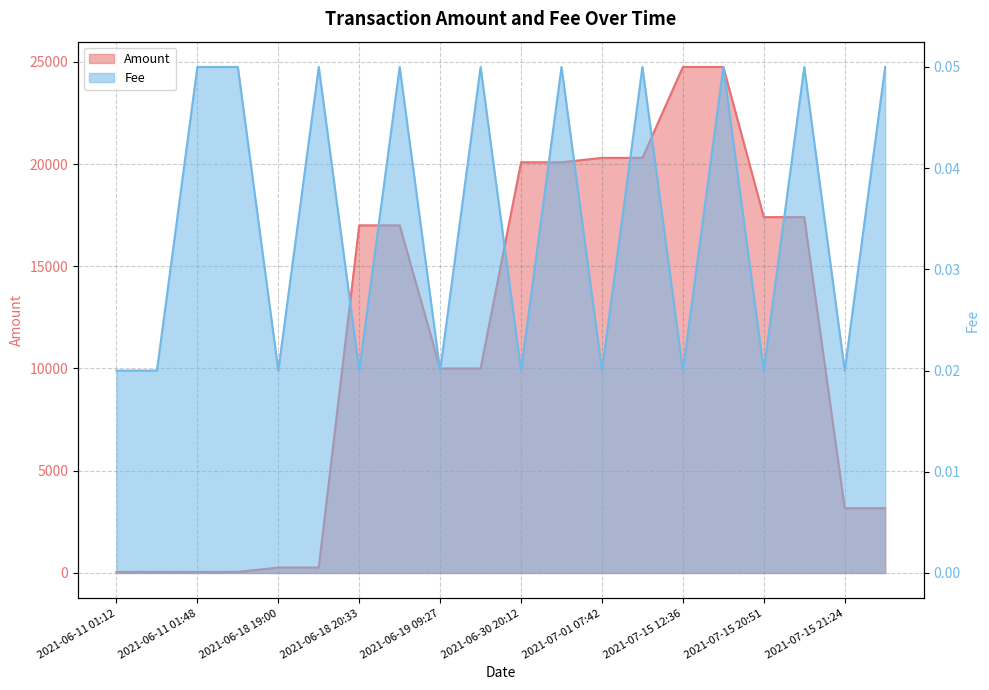

Rank the series by their average value, from lowest to highest.

Fee, Amount